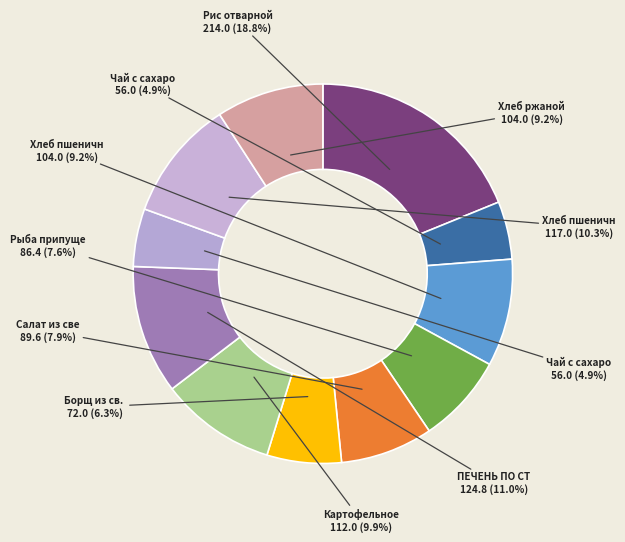

How many segments does this pie chart have?

11